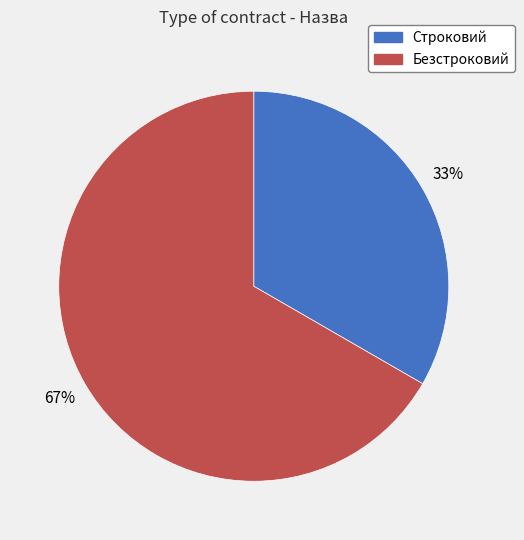

True or false: Строковий accounts for 41% of the total.

False